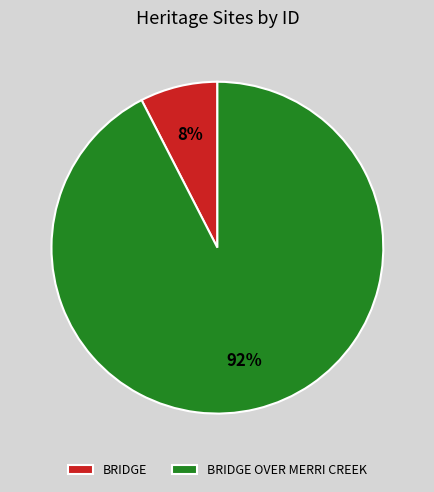

Which slice is the largest?

BRIDGE OVER MERRI CREEK